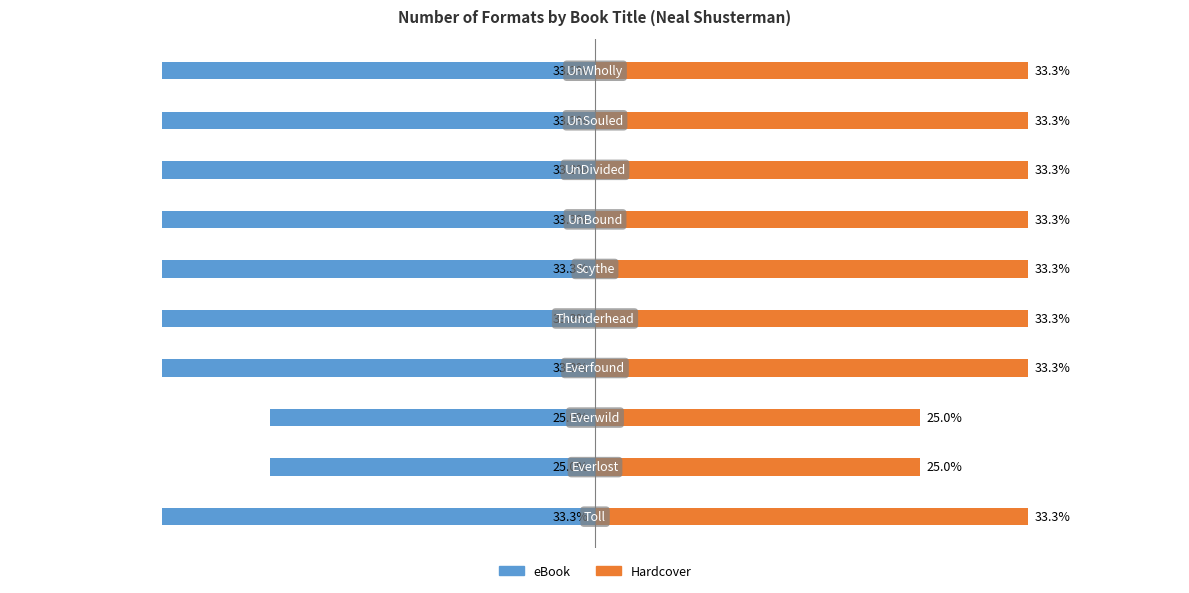

At how many categories does at least one series exceed 1?

10